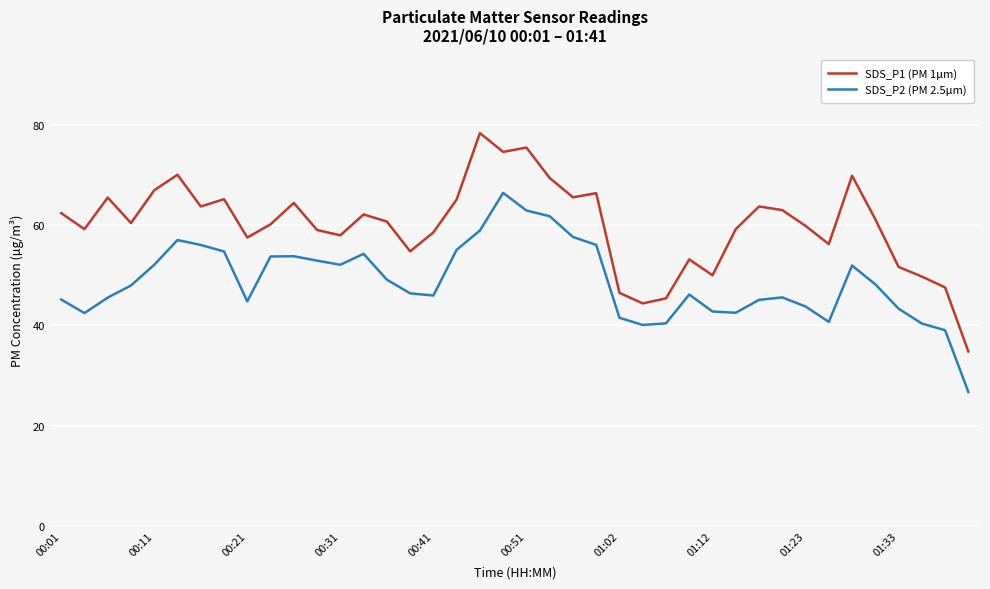

True or false: SDS_P1 (PM 1µm) has more than 0 points higher than both neighbors.

True